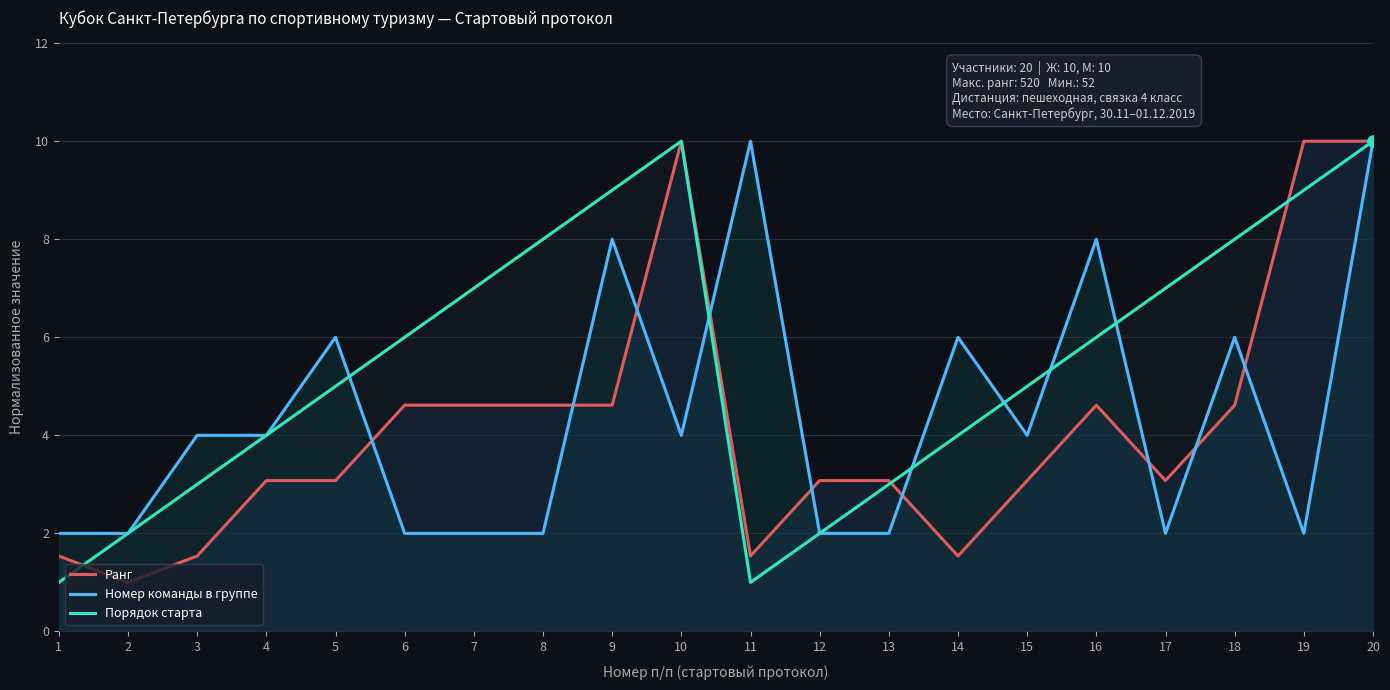

What are all the series names shown in the legend?

Ранг, Номер команды в группе, Порядок старта